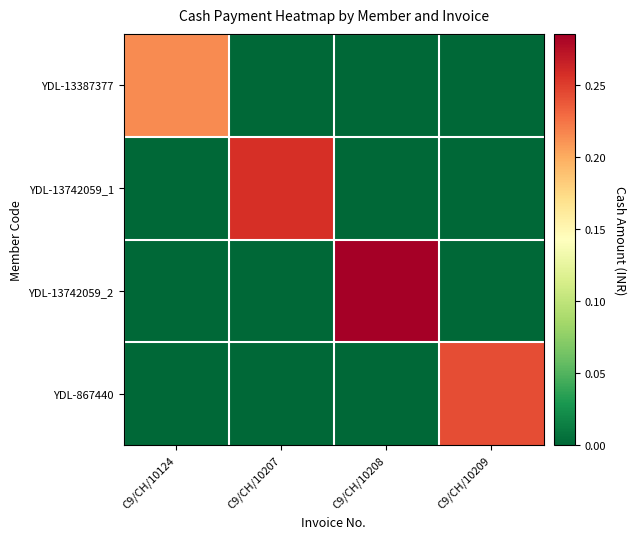

Which series has the widest spread of values?

YDL-13742059_2